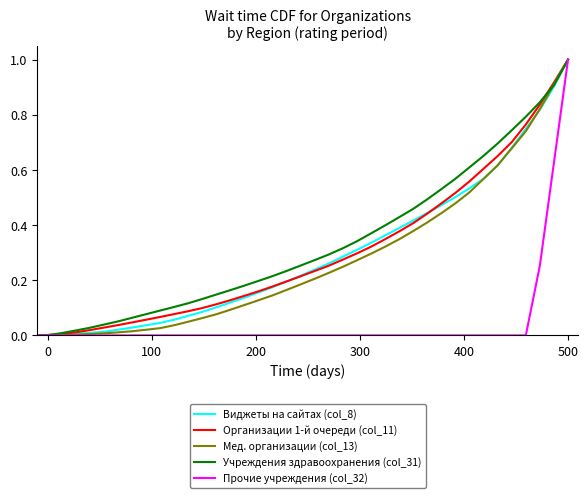

Which series has the largest range (max minus min)?

Прочие учреждения (col_32)